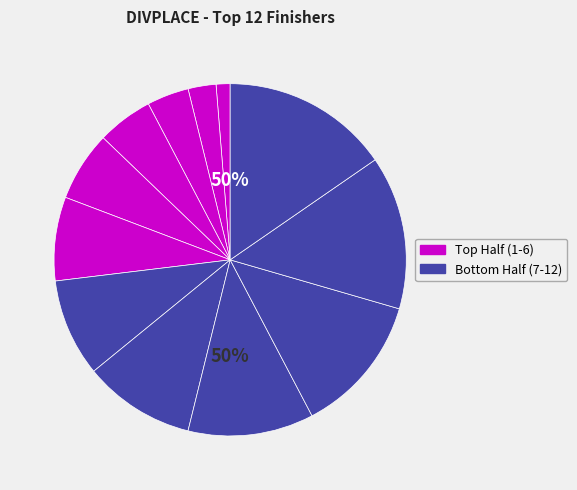

Is it true that Tomáš is 1% of the pie?

True